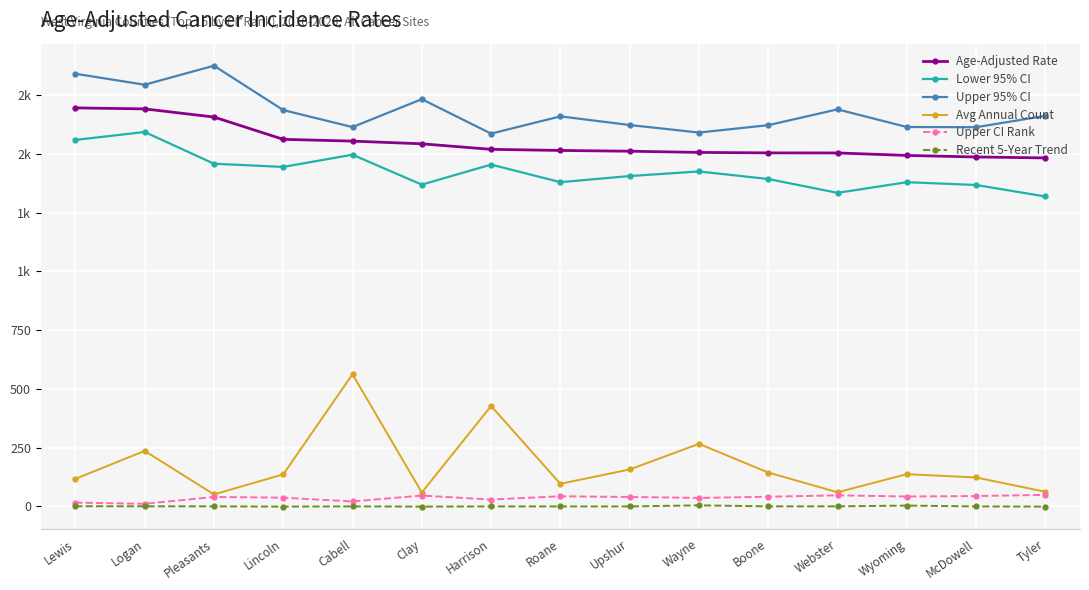

What is the difference between the highest and lowest values at Boone?

1621.3